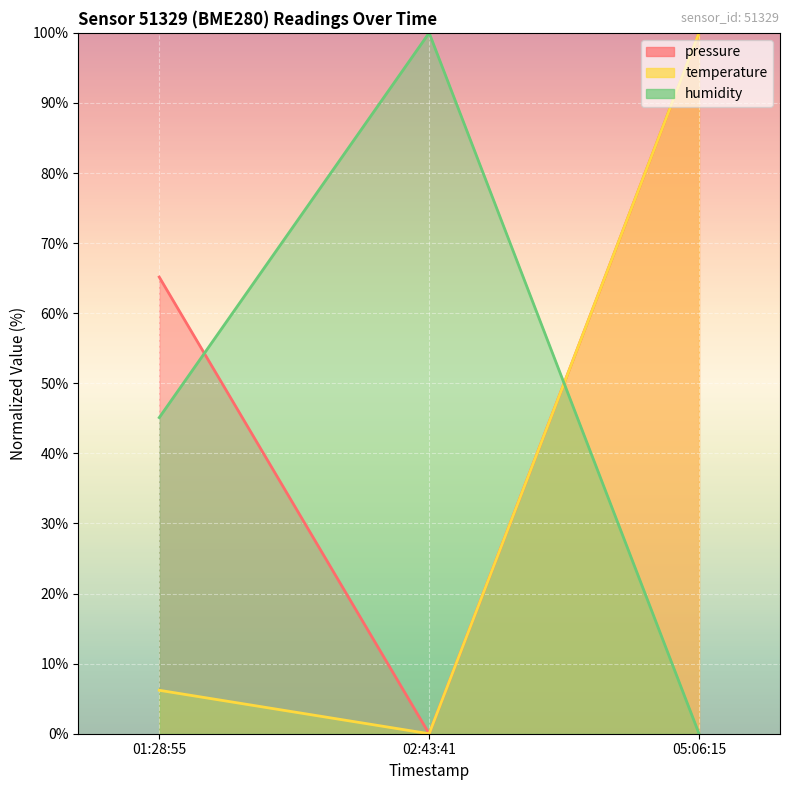

What is the spread (max minus min) of values at 01:28:55?

59.0